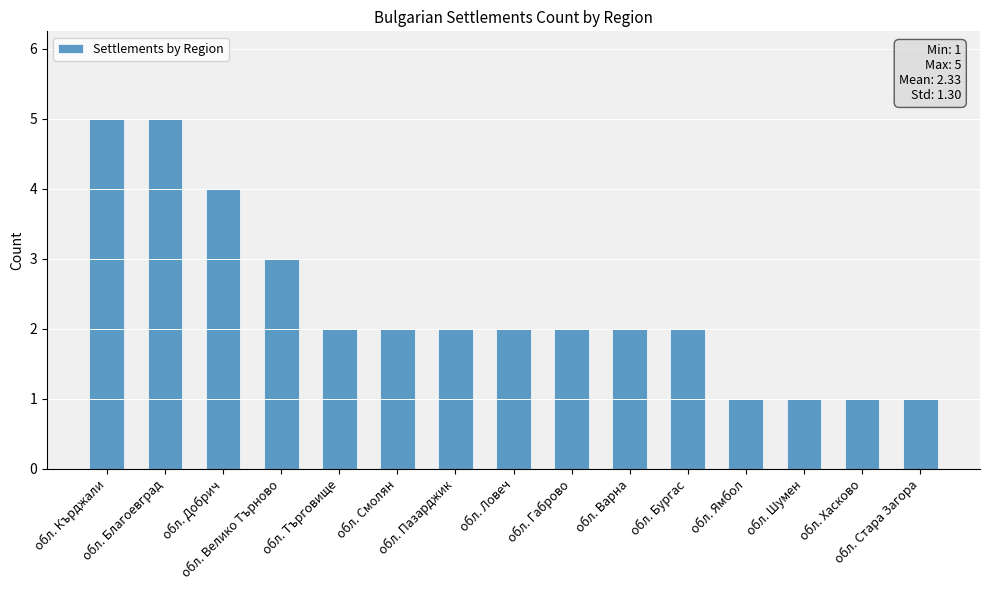

What is the difference between the maximum and second lowest values?

4